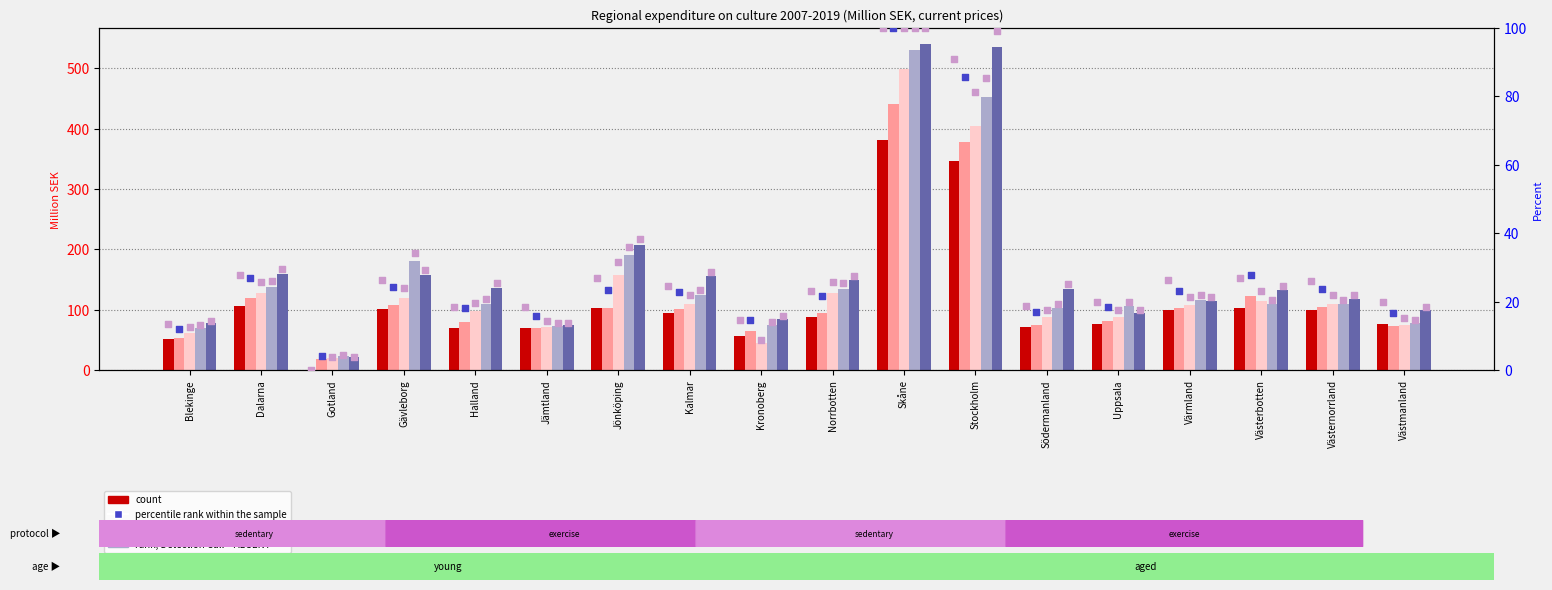

Which series reaches the minimum Y coordinate?

2007 %